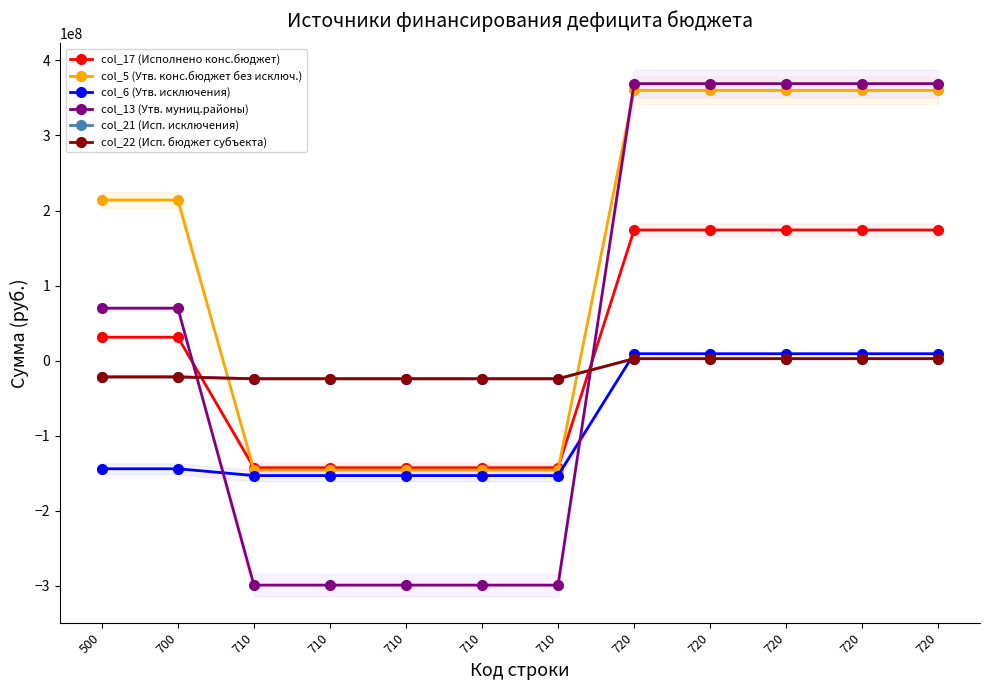

Does the chart have visible grid lines?

No